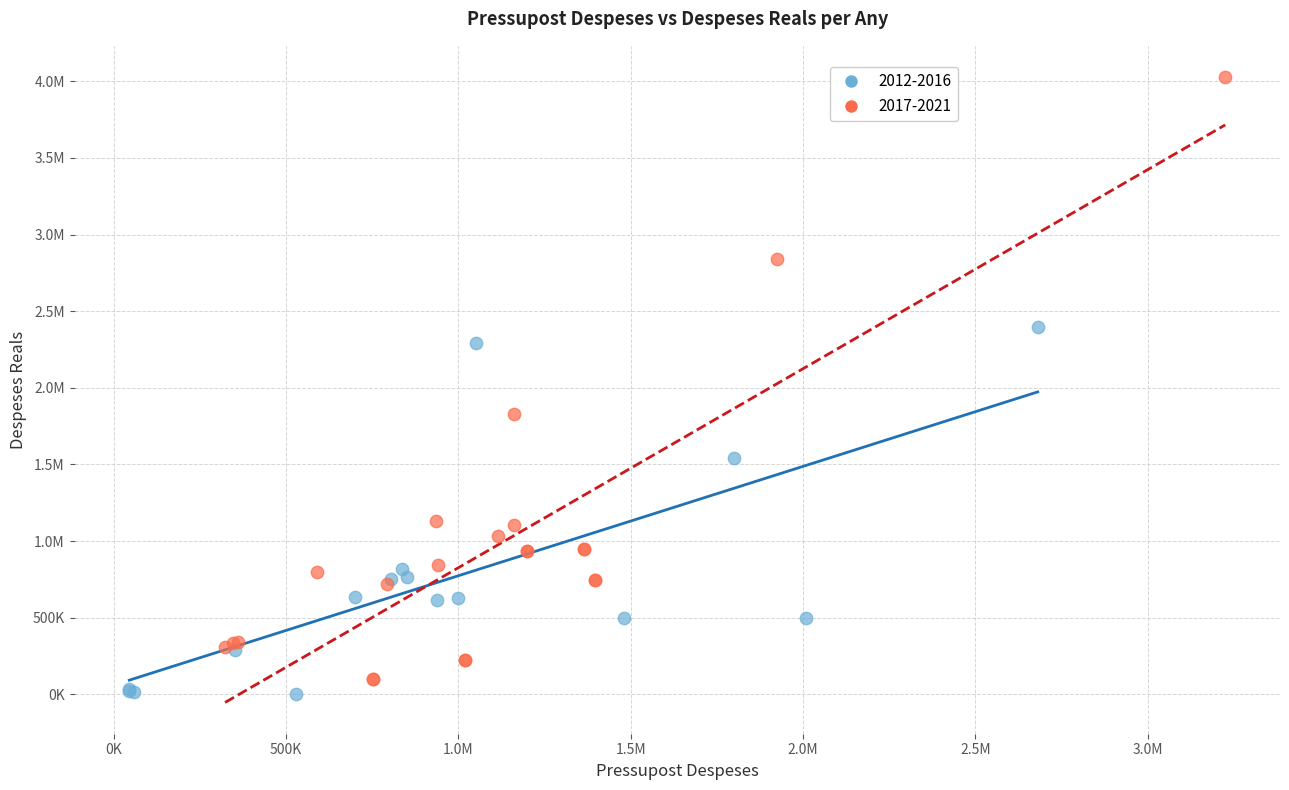

What are all the series names shown in the legend?

2012-2016, 2017-2021